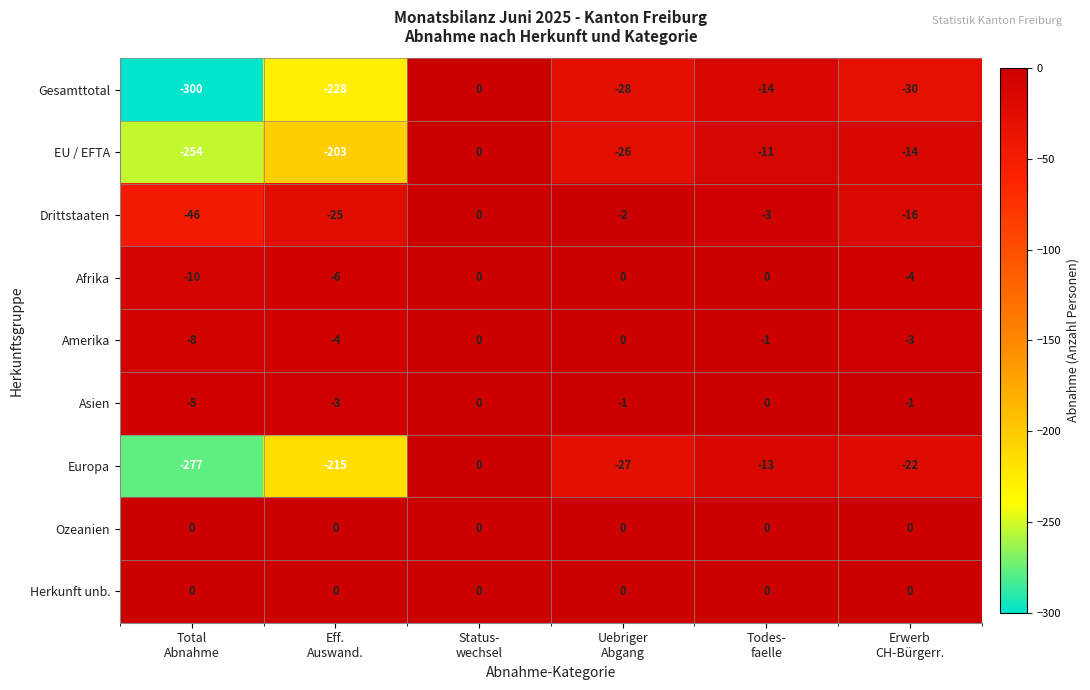

What is the difference between the maximum and minimum values in the Drittstaaten series?

46